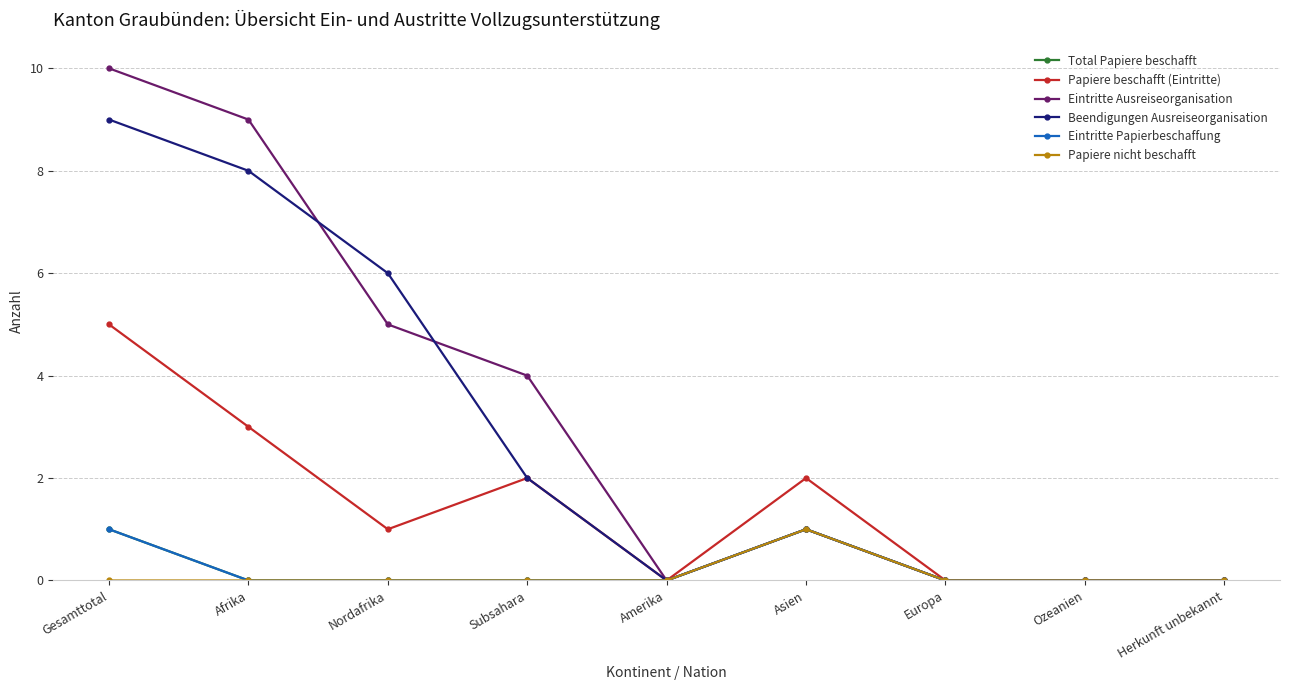

Does the chart have visible grid lines?

Yes